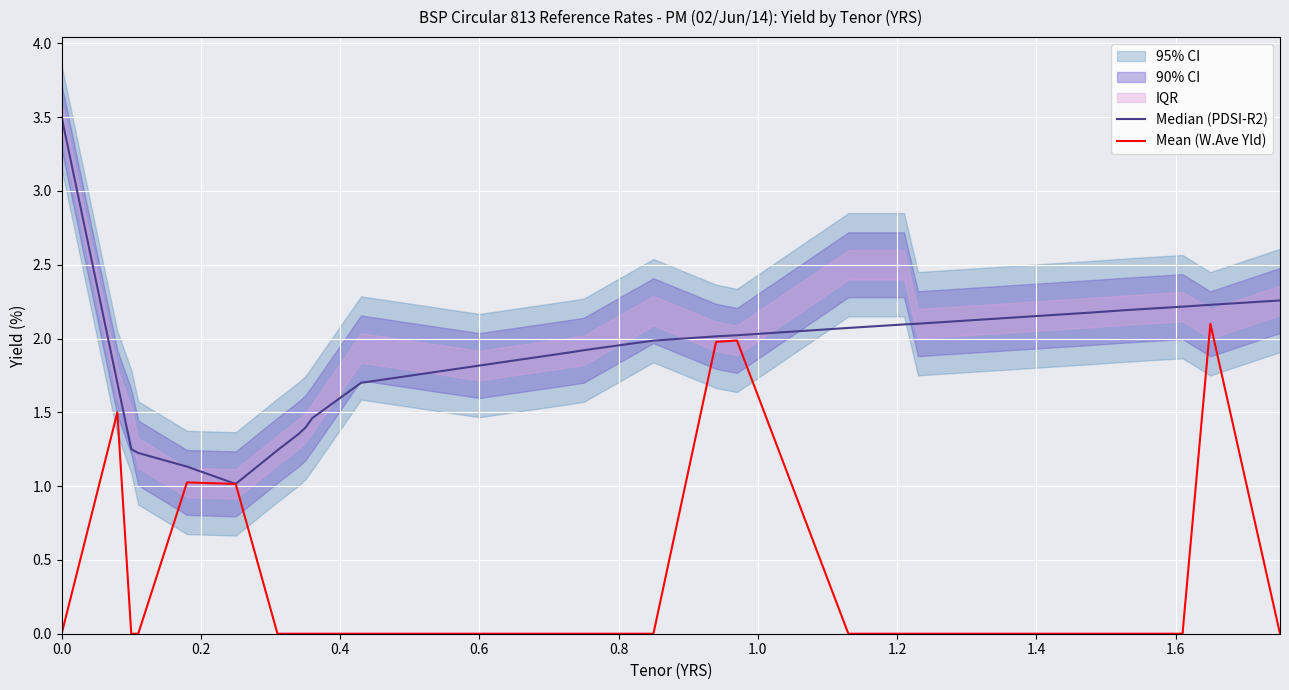

How many lines are shown in the chart?

2